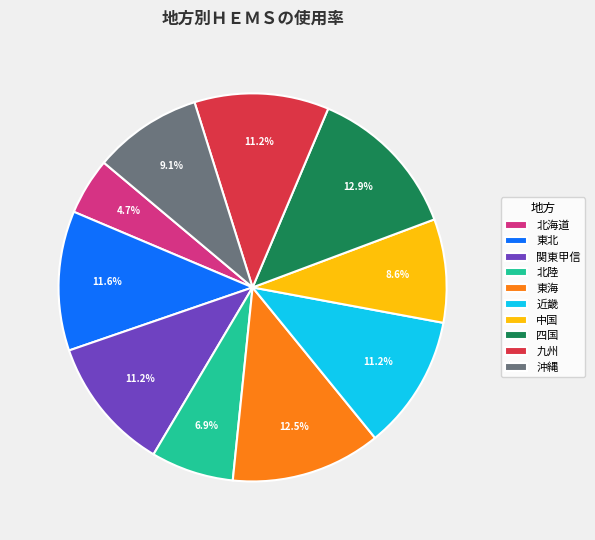

What percentage is the 近畿 slice, to the nearest percent?

11%